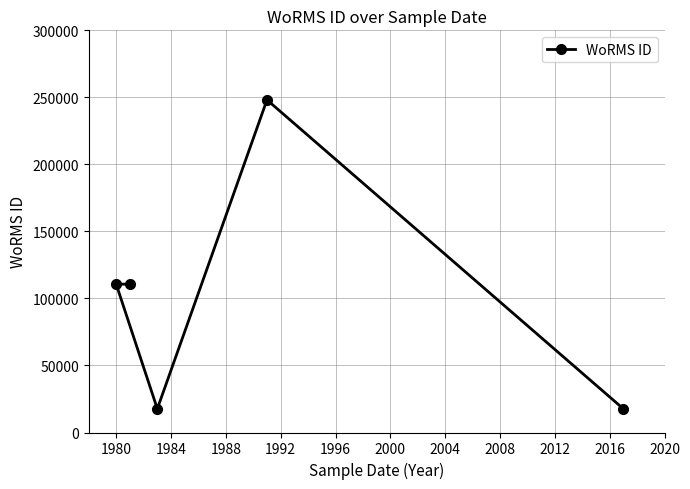

What is the difference between the maximum and minimum values?

230464